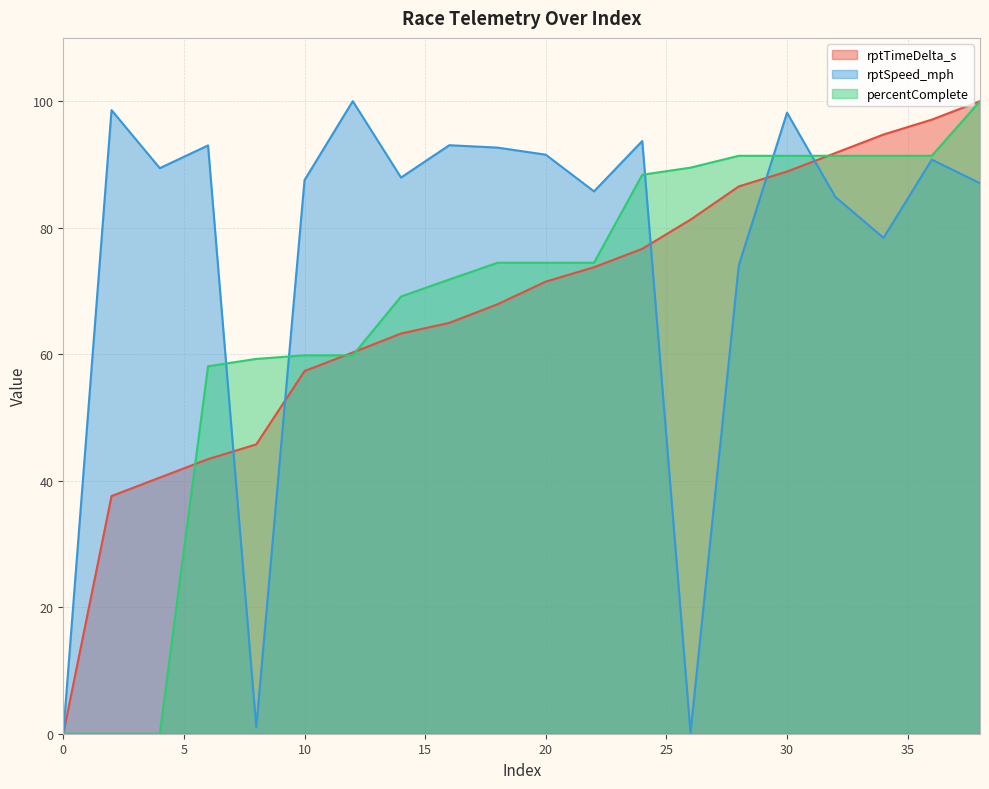

Which series ends up on top after the final intersection of percentComplete and rptTimeDelta_s?

rptTimeDelta_s